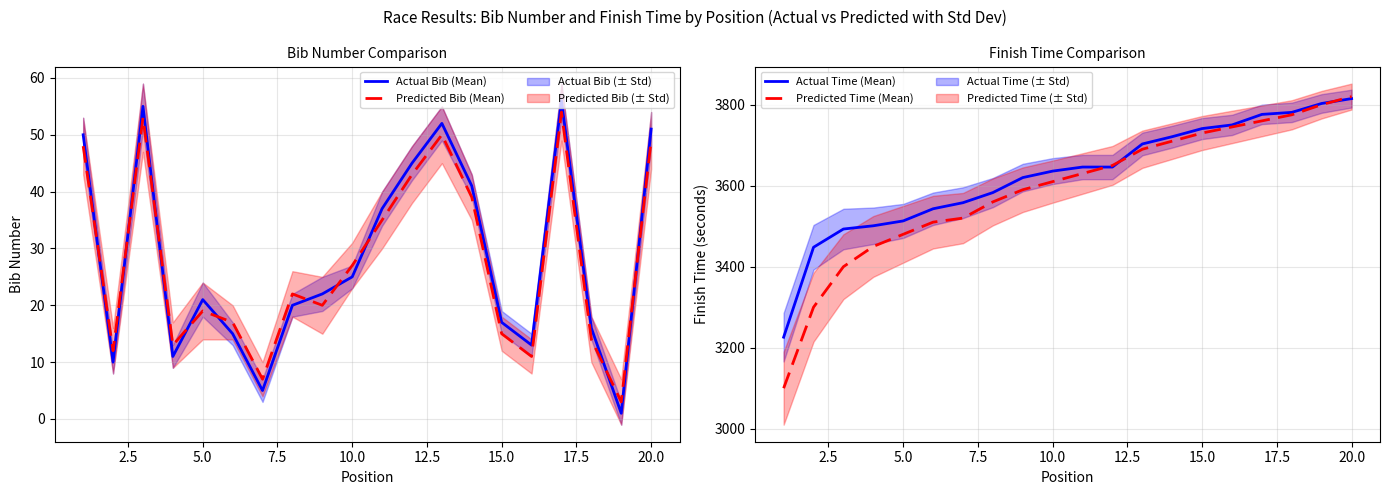

Is this an area chart (filled region under the line)?

No